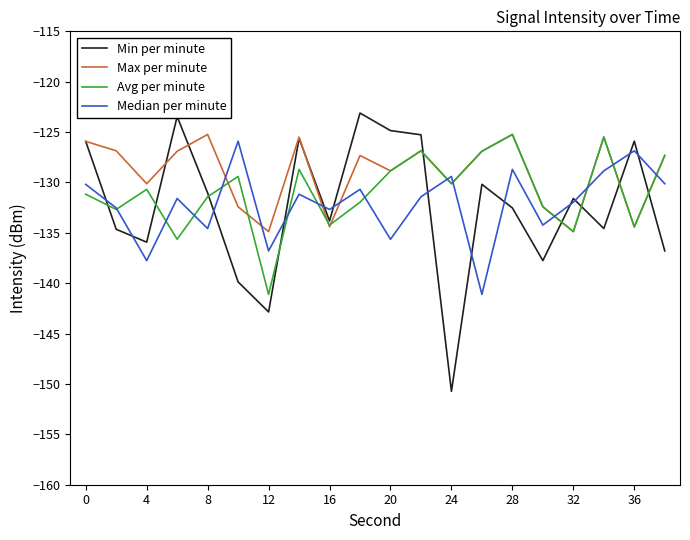

Which series has the largest total across all categories?

Max per minute